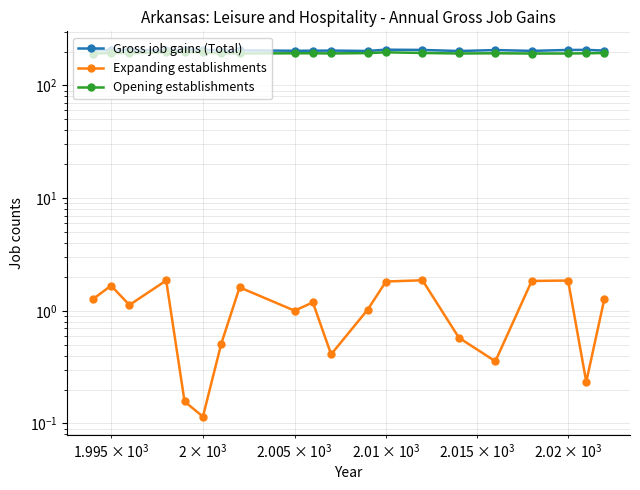

What are all the series names shown in the legend?

Gross job gains (Total), Expanding establishments, Opening establishments